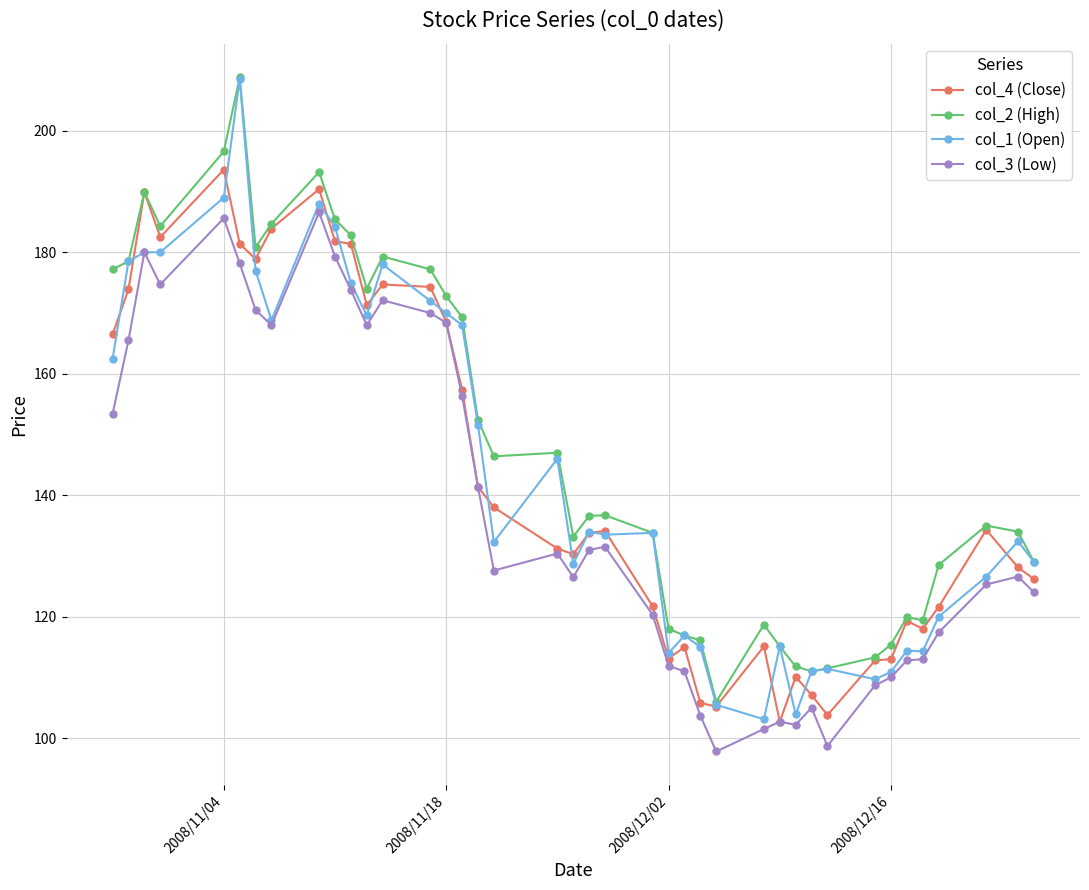

What is the maximum value for col_4 (Close)?

193.6